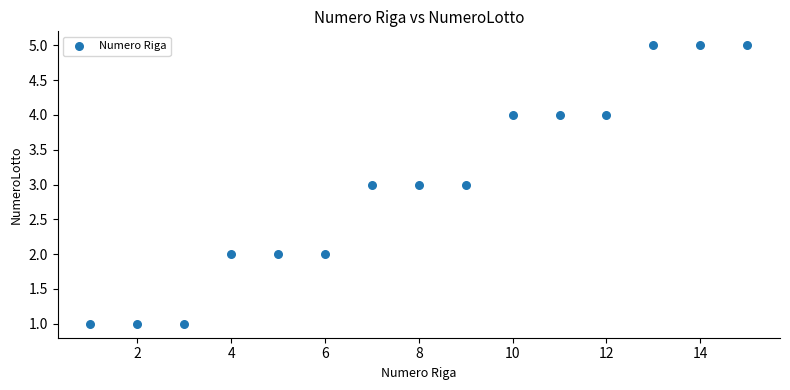

What is the range of X values (max minus min)?

14